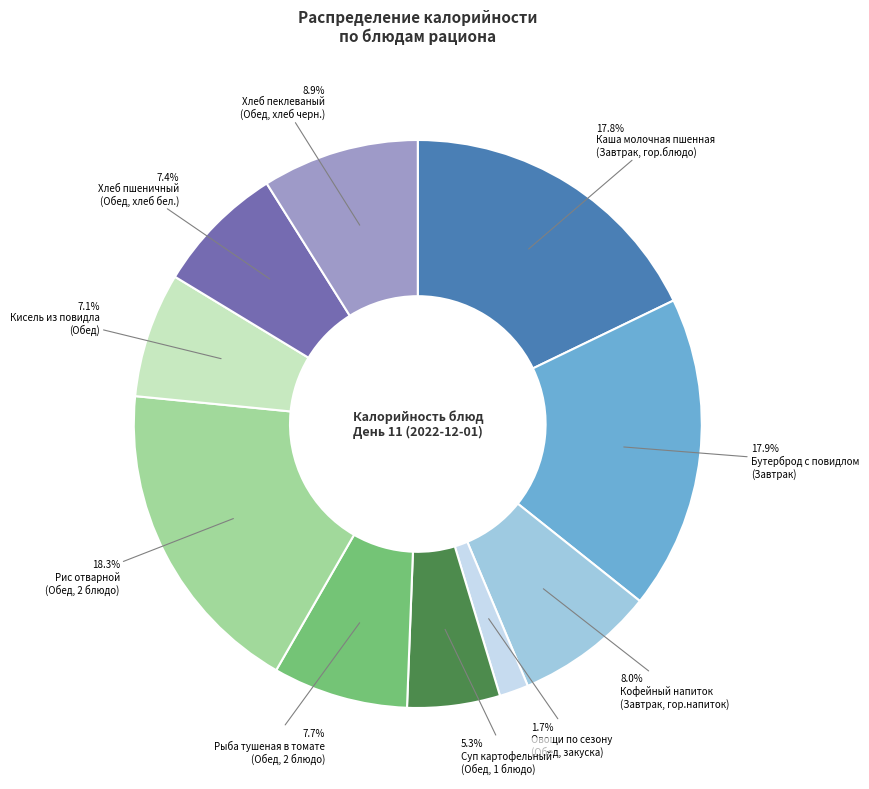

Does any single category account for the majority?

No